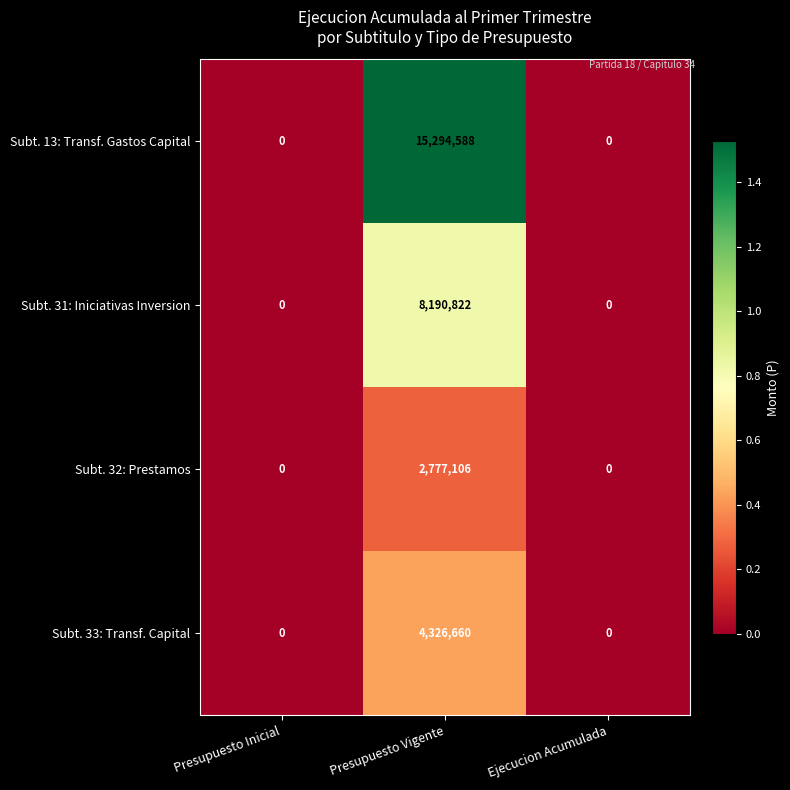

What is the sum of all Subt. 33: Transf. Capital values?

4326660